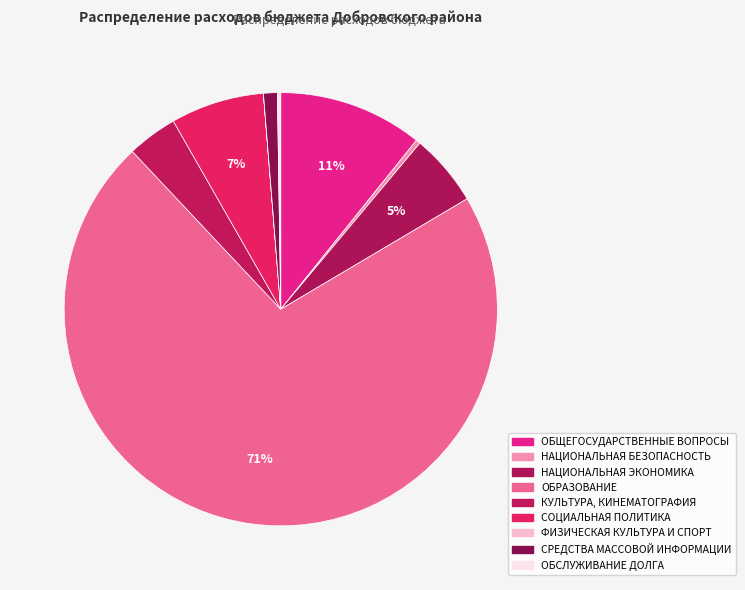

Combined, what portion of the pie is КУЛЬТУРА, КИНЕМАТОГРАФИЯ and ФИЗИЧЕСКАЯ КУЛЬТУРА И СПОРТ?

3.8%